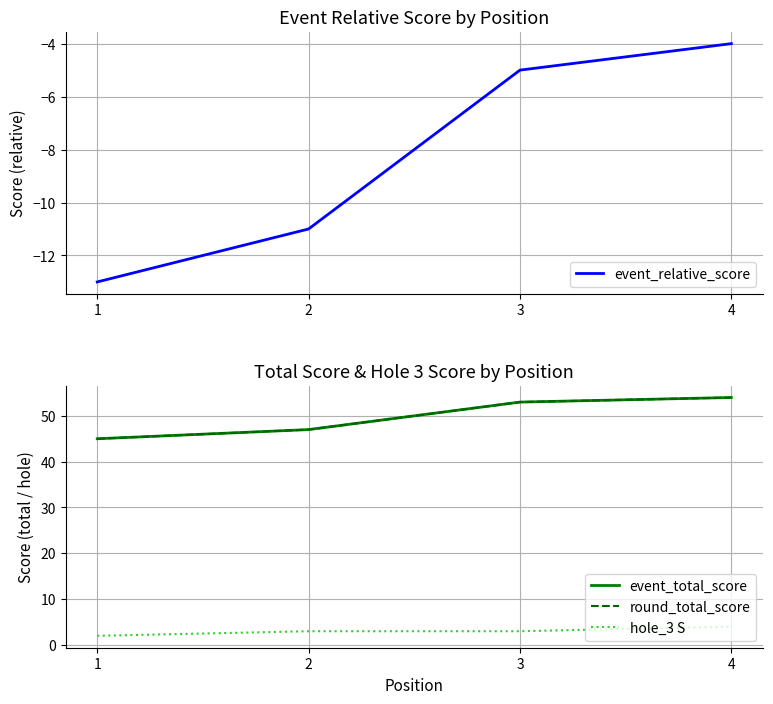

The round_total_score series shows 53 at 3. True or false?

True